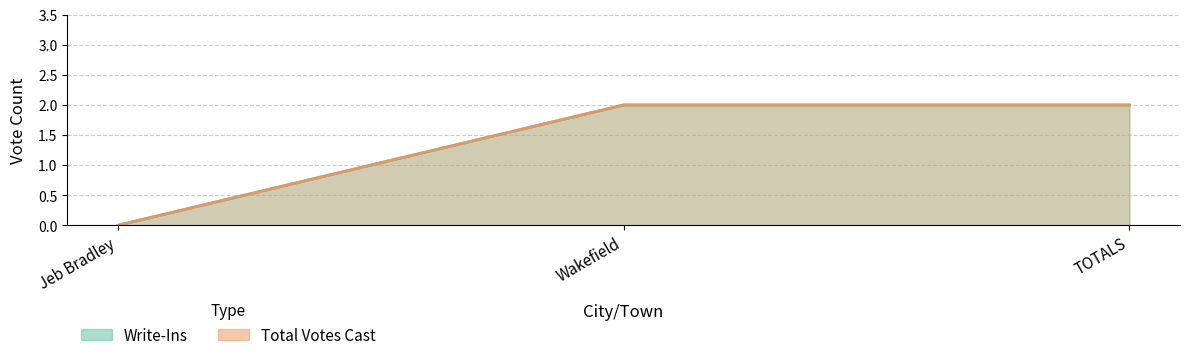

What is the label of the 1st point from the right?

TOTALS